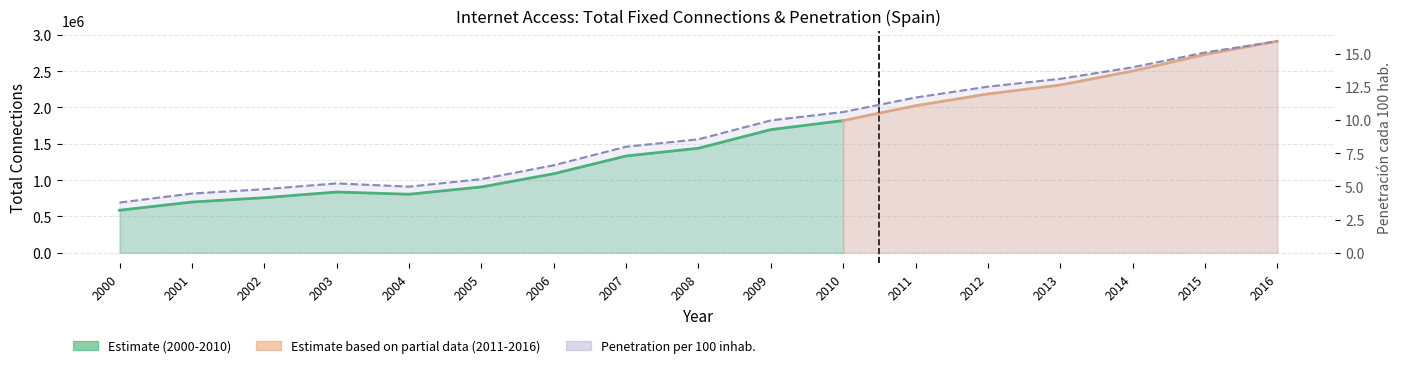

What is the difference between the maximum and minimum values?

12.1